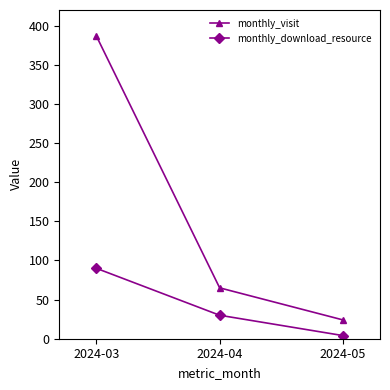

What is the sum of the monthly_download_resource values at 2024-03 and 2024-04?

120